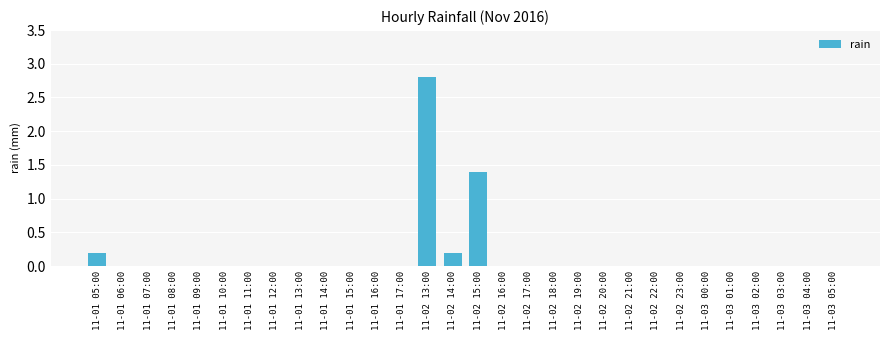

True or false: the data shows 2.0 at 11-02 15:00.

False